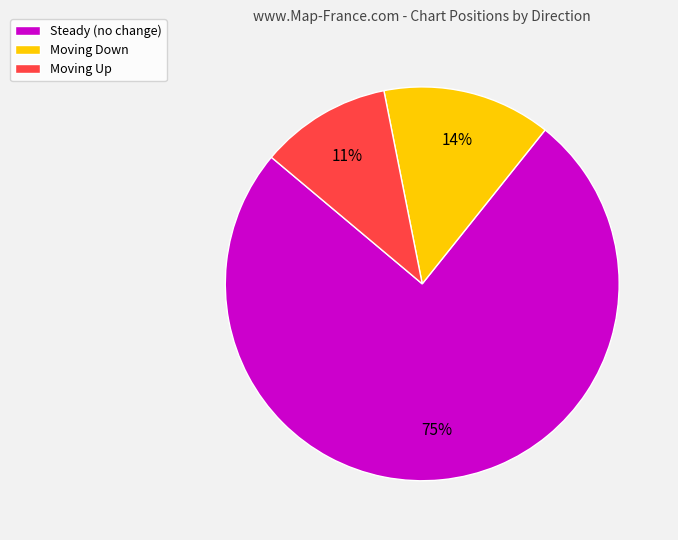

Which slice is the smallest?

Moving Up